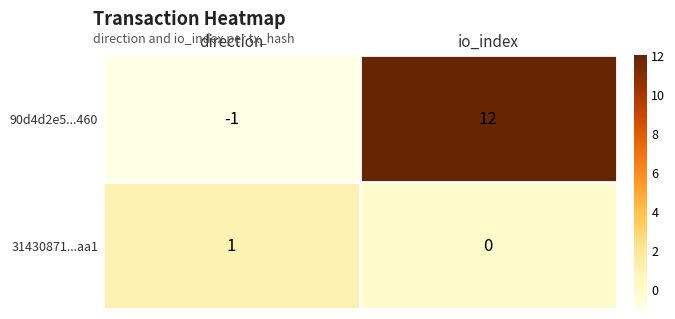

How many series are shown in this chart?

2